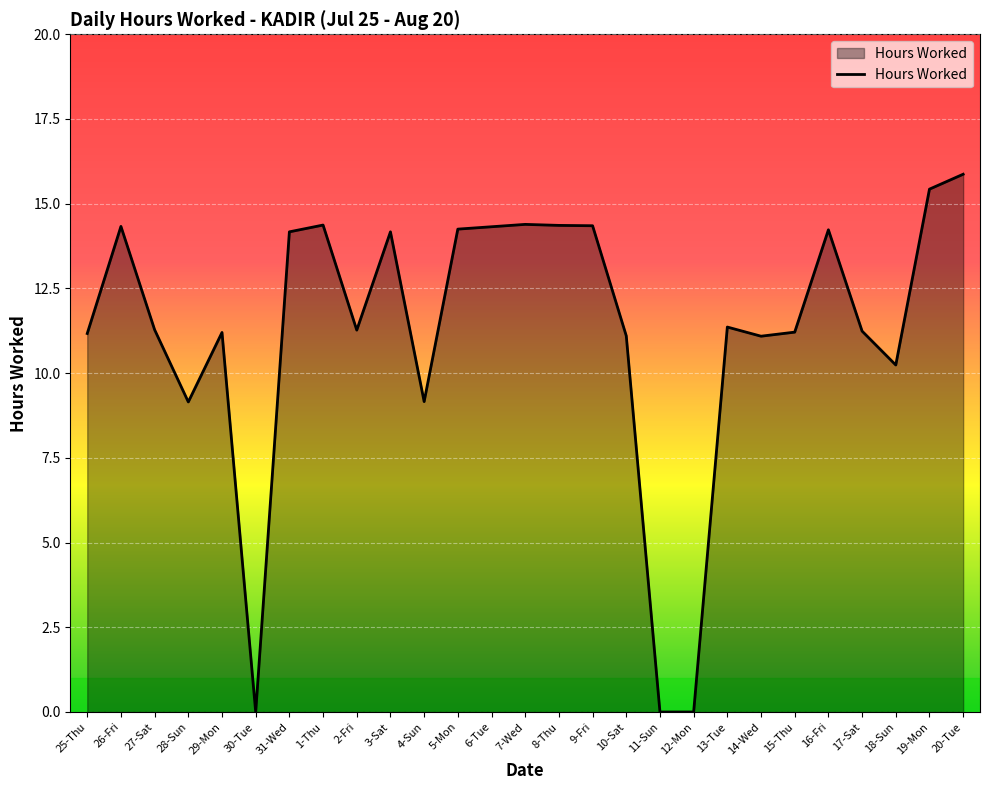

Between 18-Sun and 15-Thu, which is larger?

15-Thu